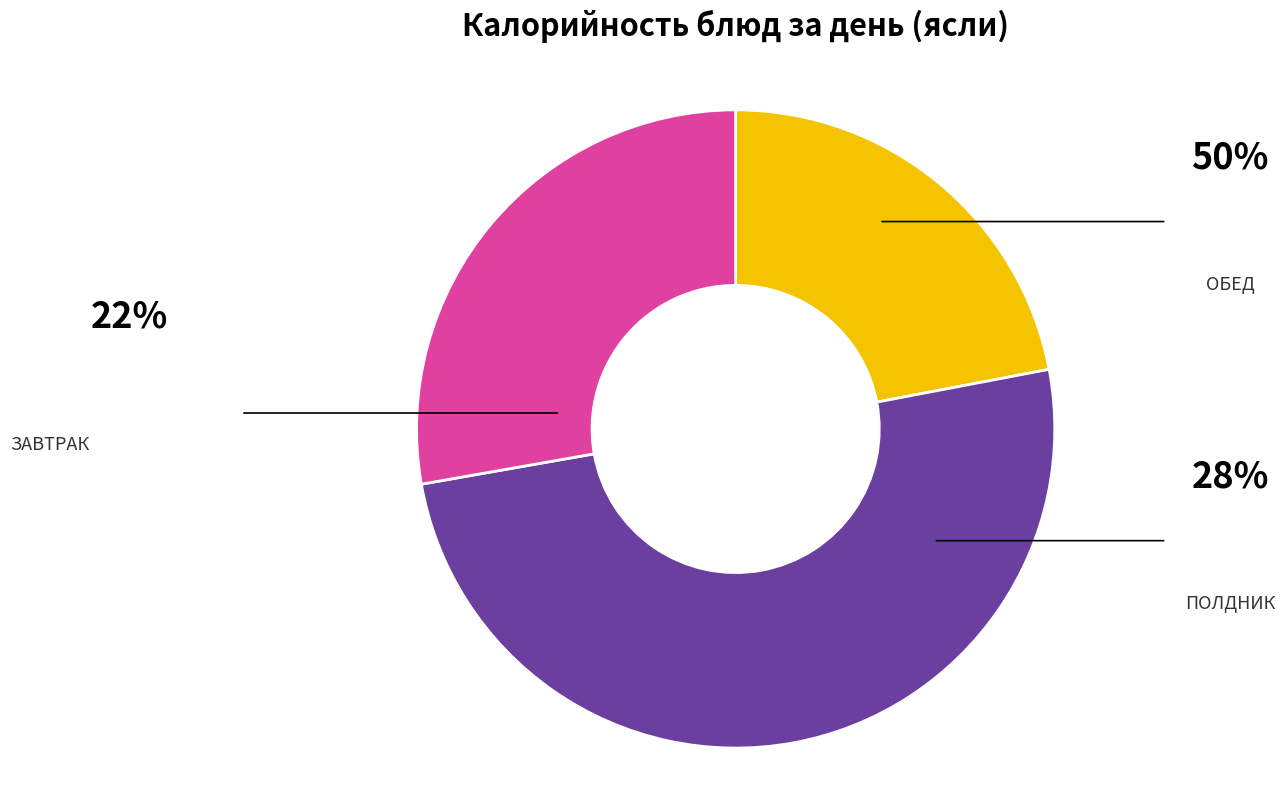

To the nearest percent, what percentage of the pie is ОБЕД?

50%